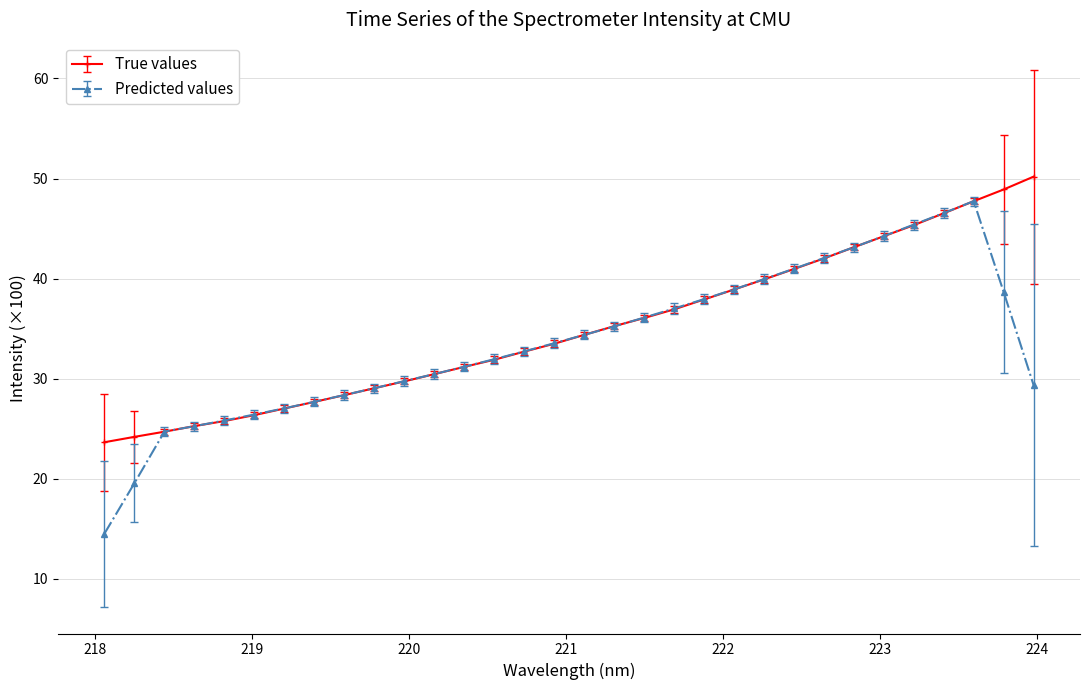

Rank the series by their maximum value, from highest to lowest.

True values, Predicted values